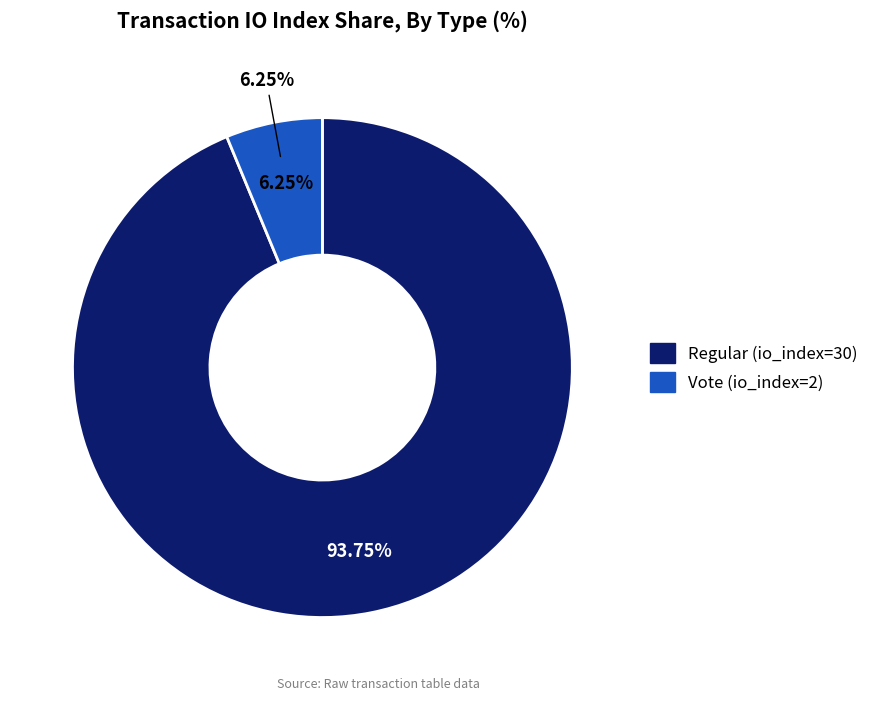

Rank the categories by value from highest to lowest.

Regular (io_index=30), Vote (io_index=2)